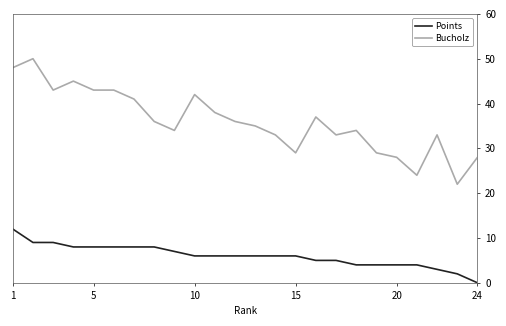

True or false: Bucholz and Points intersect in this chart.

False